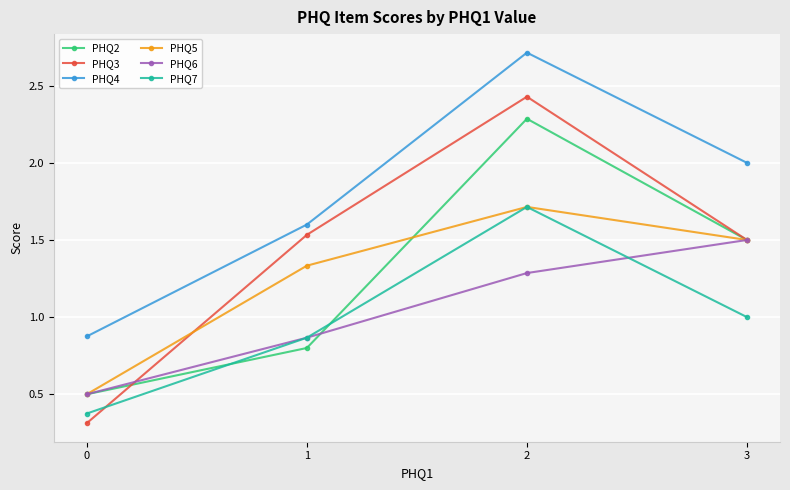

The PHQ4 series shows 0.4 at 3. True or false?

False